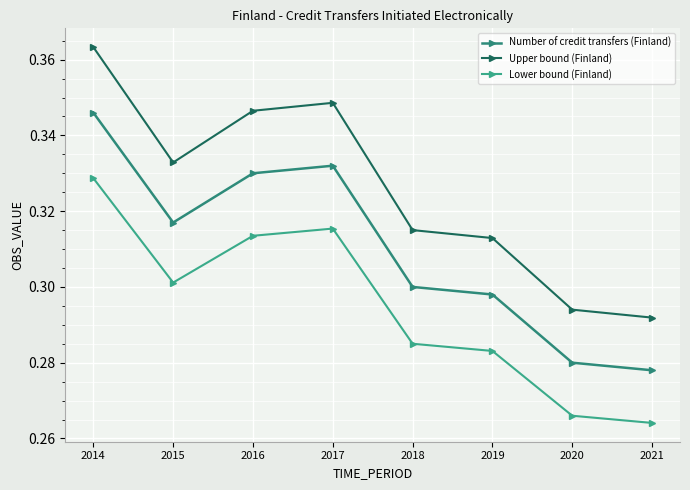

What are all the series names shown in the legend?

Number of credit transfers (Finland), Upper bound (Finland), Lower bound (Finland)